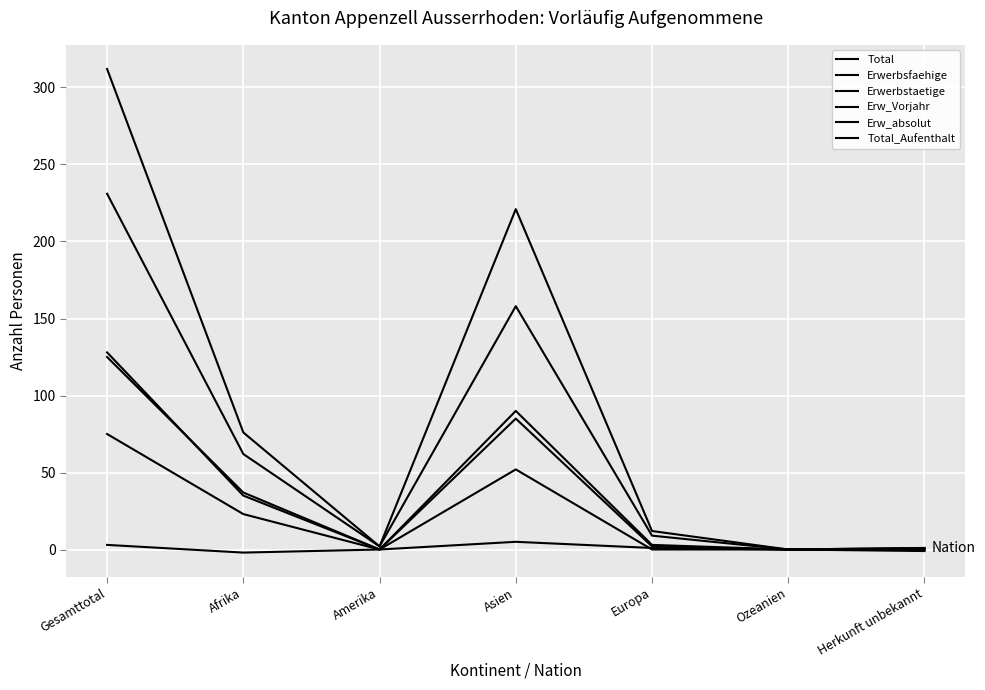

At how many categories does at least one series exceed 133?

2